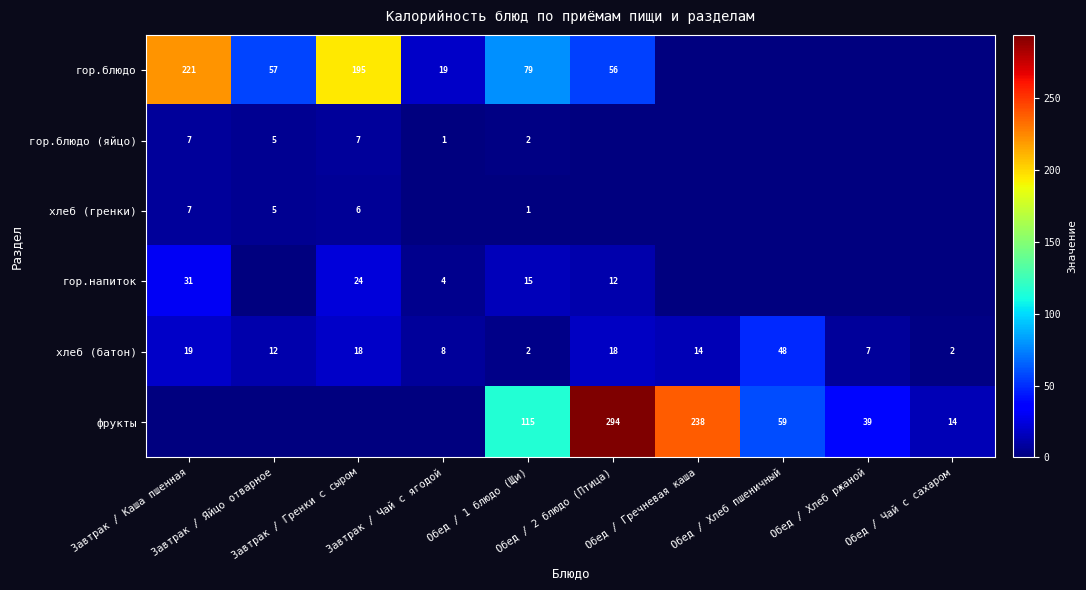

What is the average value of the гор.блюдо (яйцо) series?

2.2